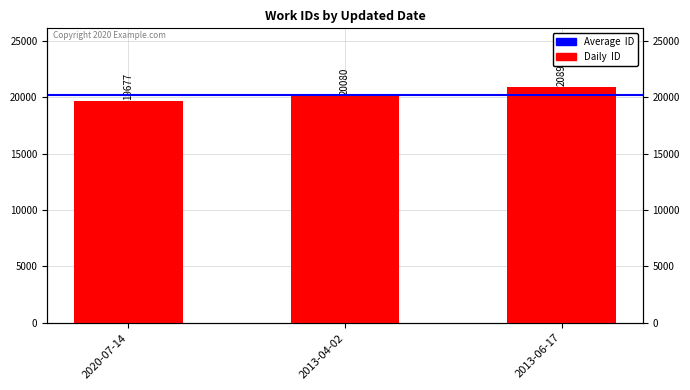

What is the minimum value shown in the chart?

19677